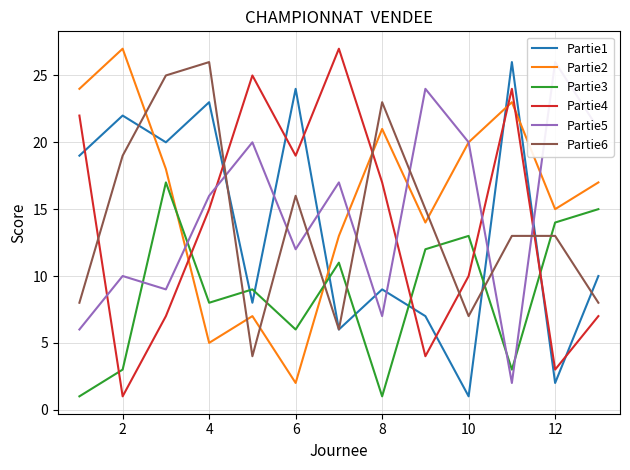

Rank the series at 2 from highest to lowest value.

Partie2, Partie1, Partie6, Partie5, Partie3, Partie4